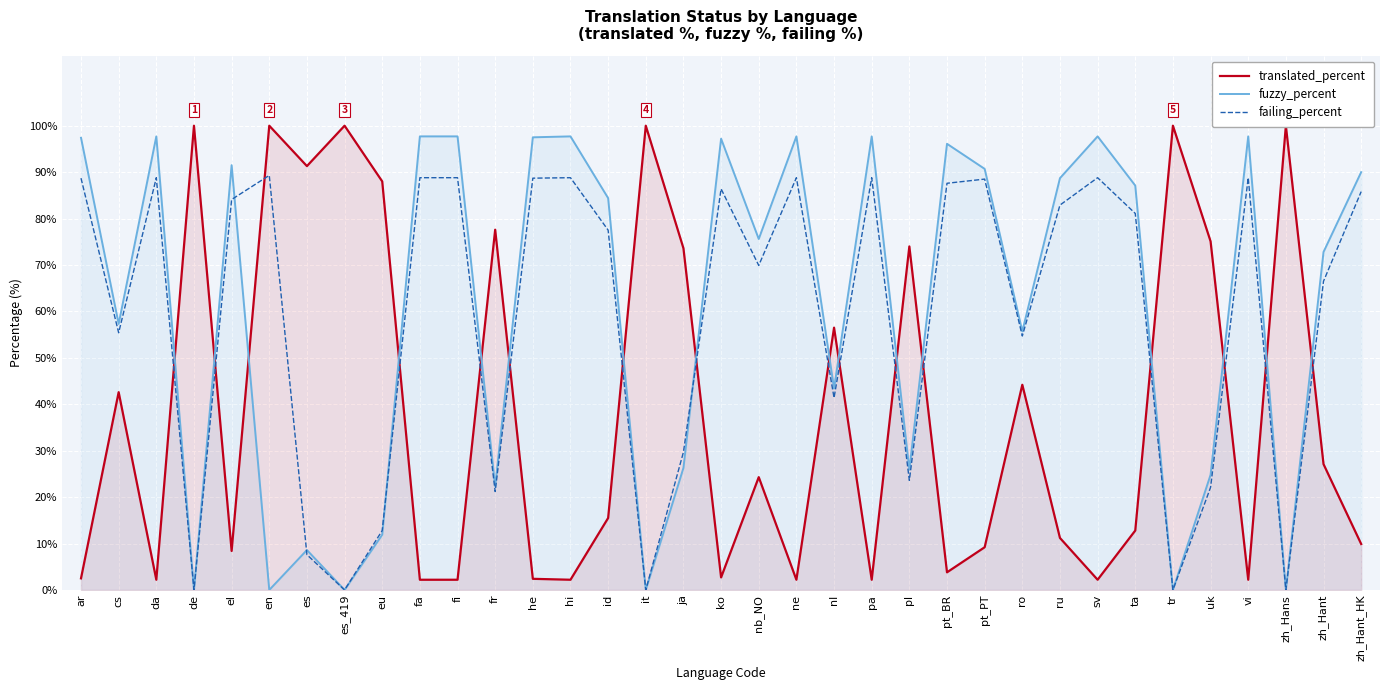

At how many categories does at least one series exceed 26?

35